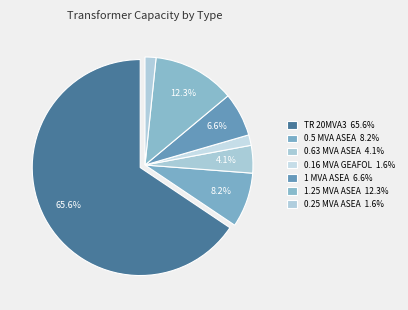

Count the number of slices in the pie.

7